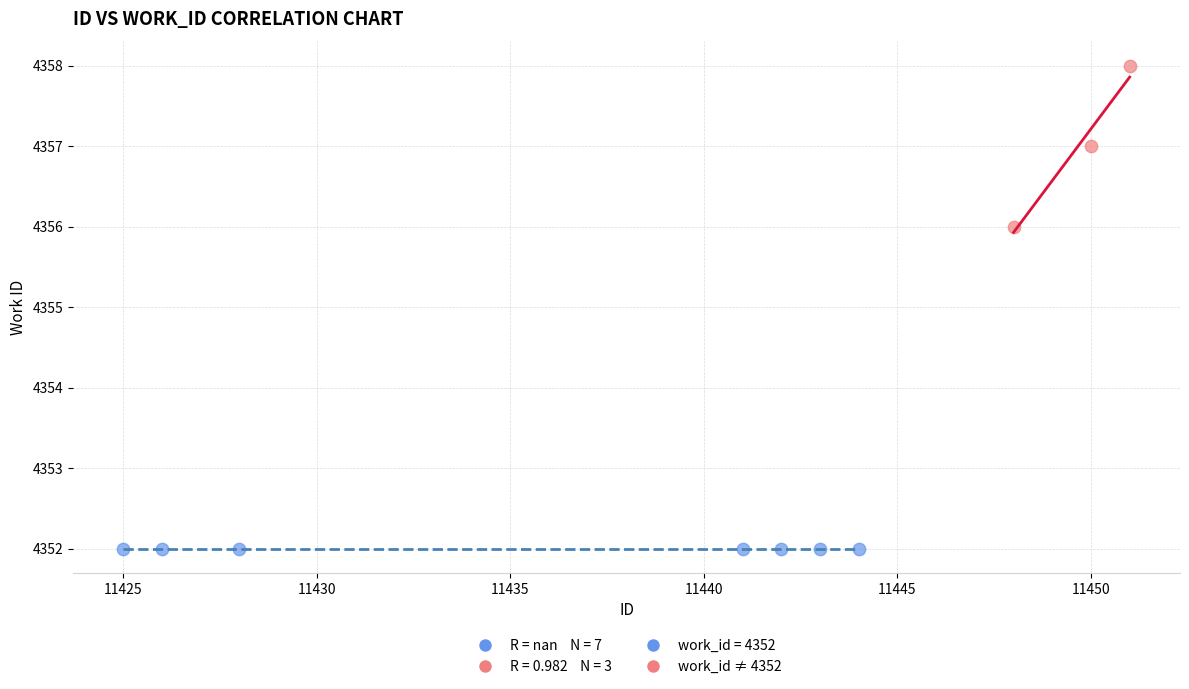

Which series contains the lowest Y value?

work_id = 4352